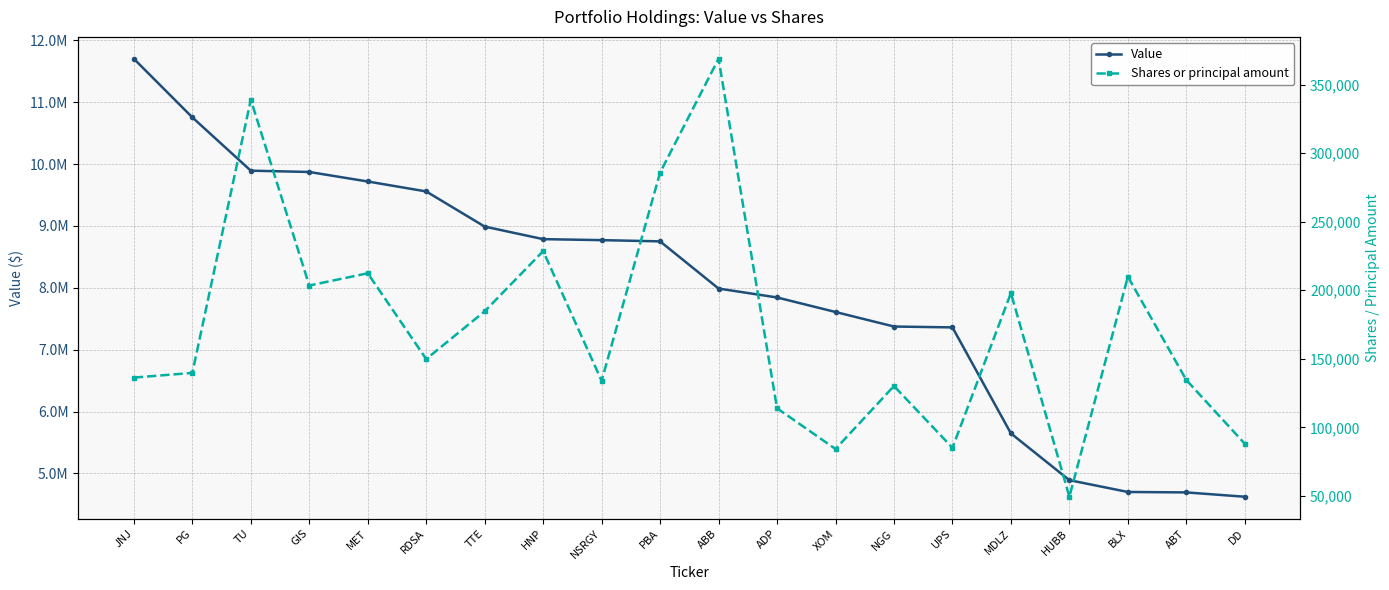

What is the spread (max minus min) of values at PG?

10616299